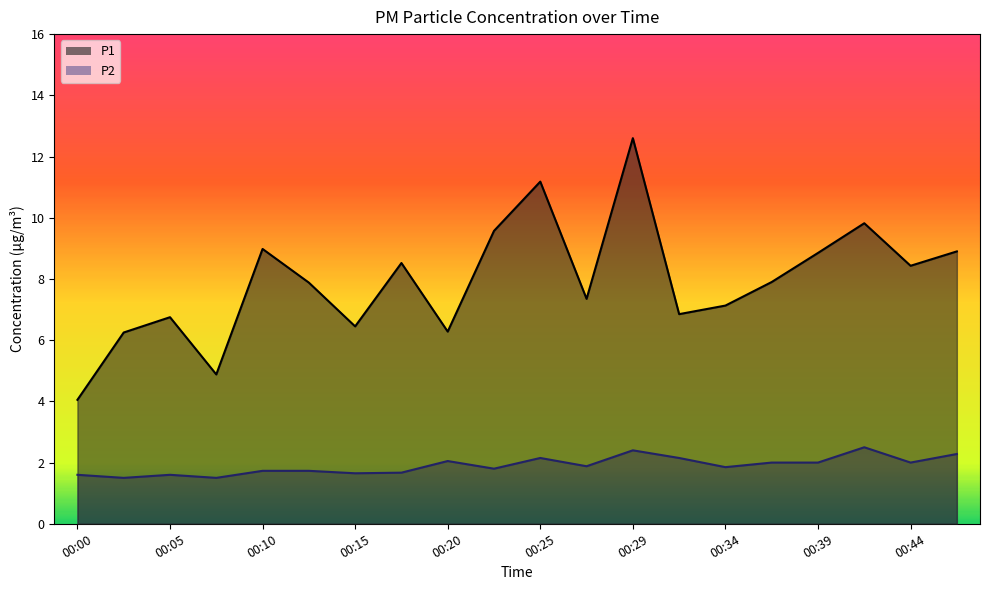

What is the difference between the highest and lowest values at 00:03?

4.8